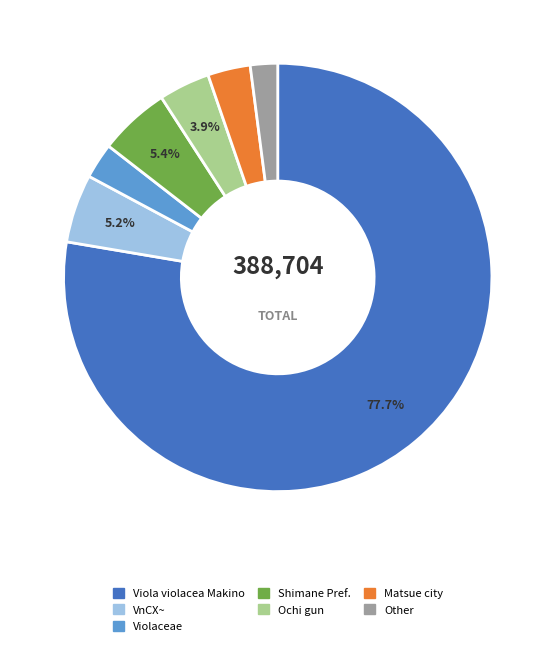

Is the sum of Matsue city and Other greater than half?

No